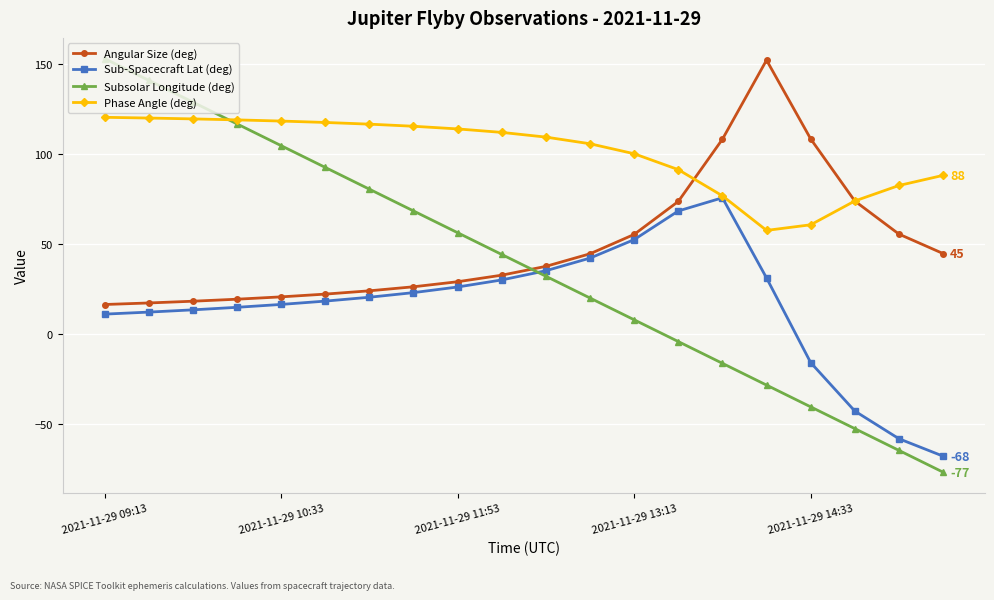

What is the maximum value shown in the chart?

153.1